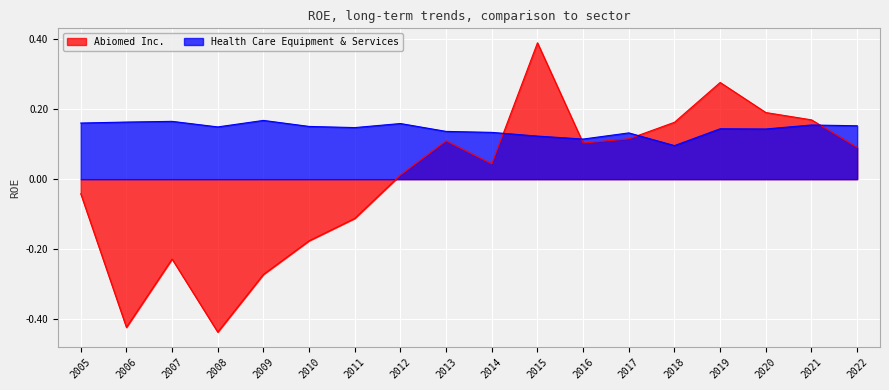

In Health Care Equipment & Services, how many points are higher than both neighbors (excluding endpoints)?

6